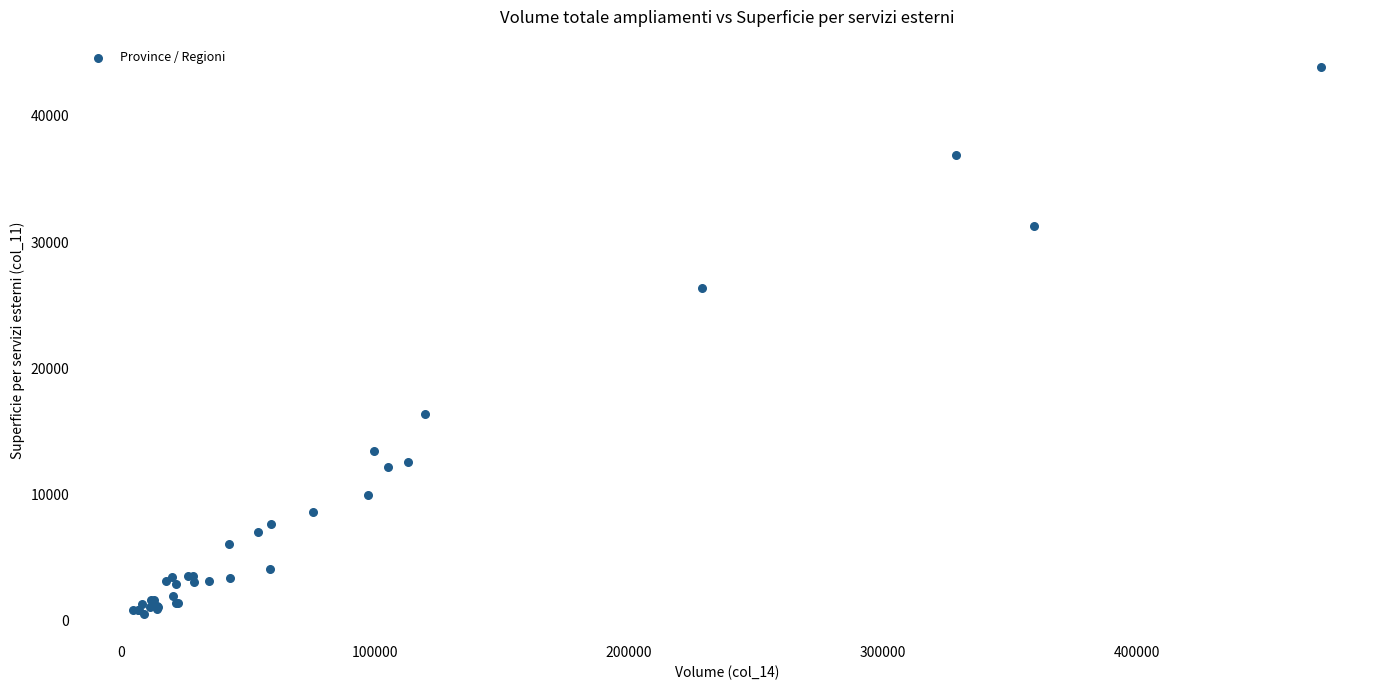

What Y value in the scatter plot is closest to 22201?

26328